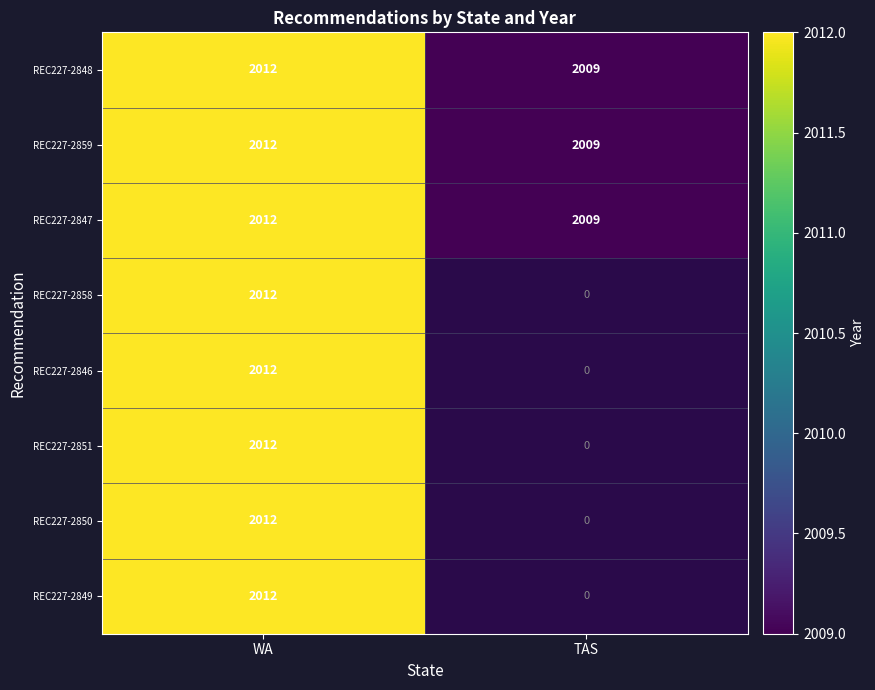

The REC227-2851 series shows 556 at WA. True or false?

False